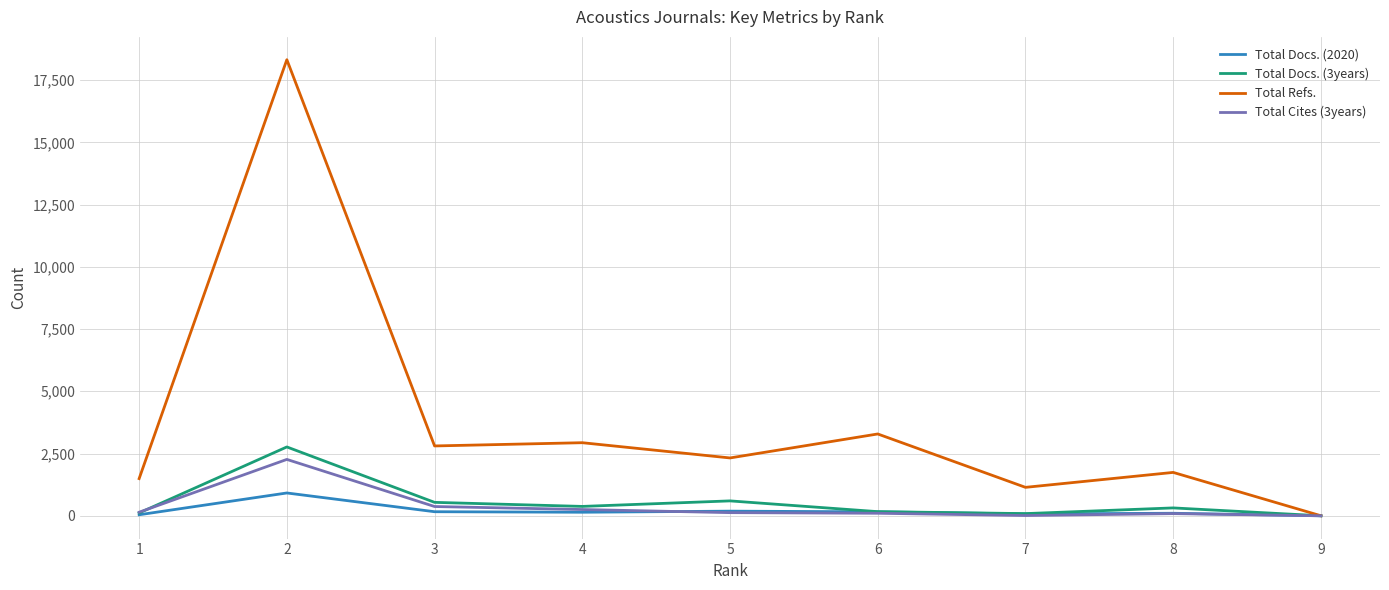

Does the chart display data point markers on the line(s)?

No